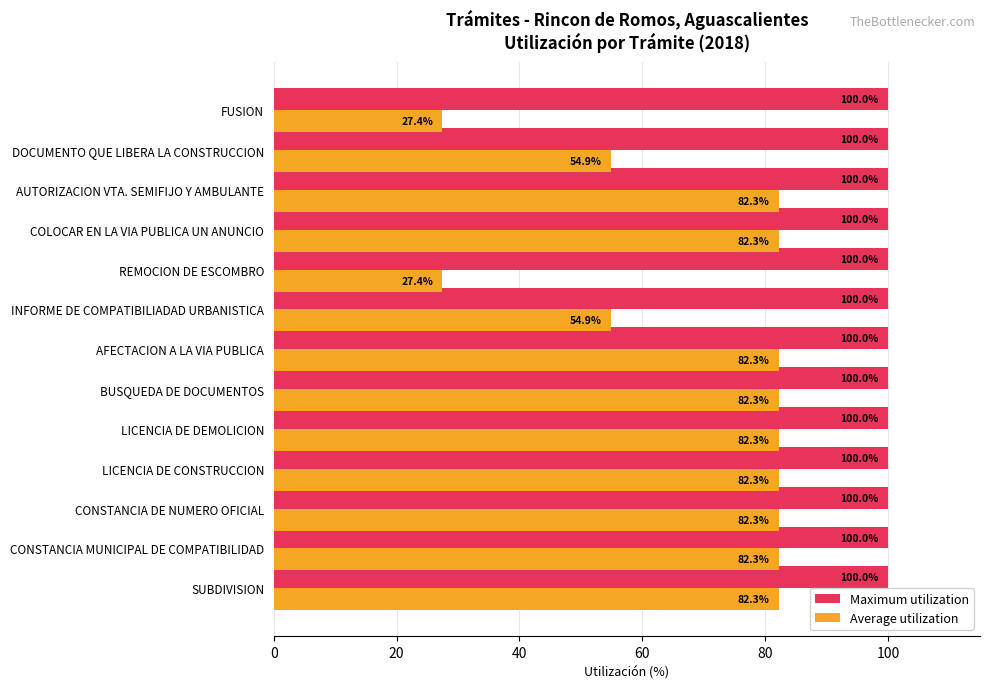

Read the Maximum utilization value at COLOCAR EN LA VIA PUBLICA UN ANUNCIO.

100.0